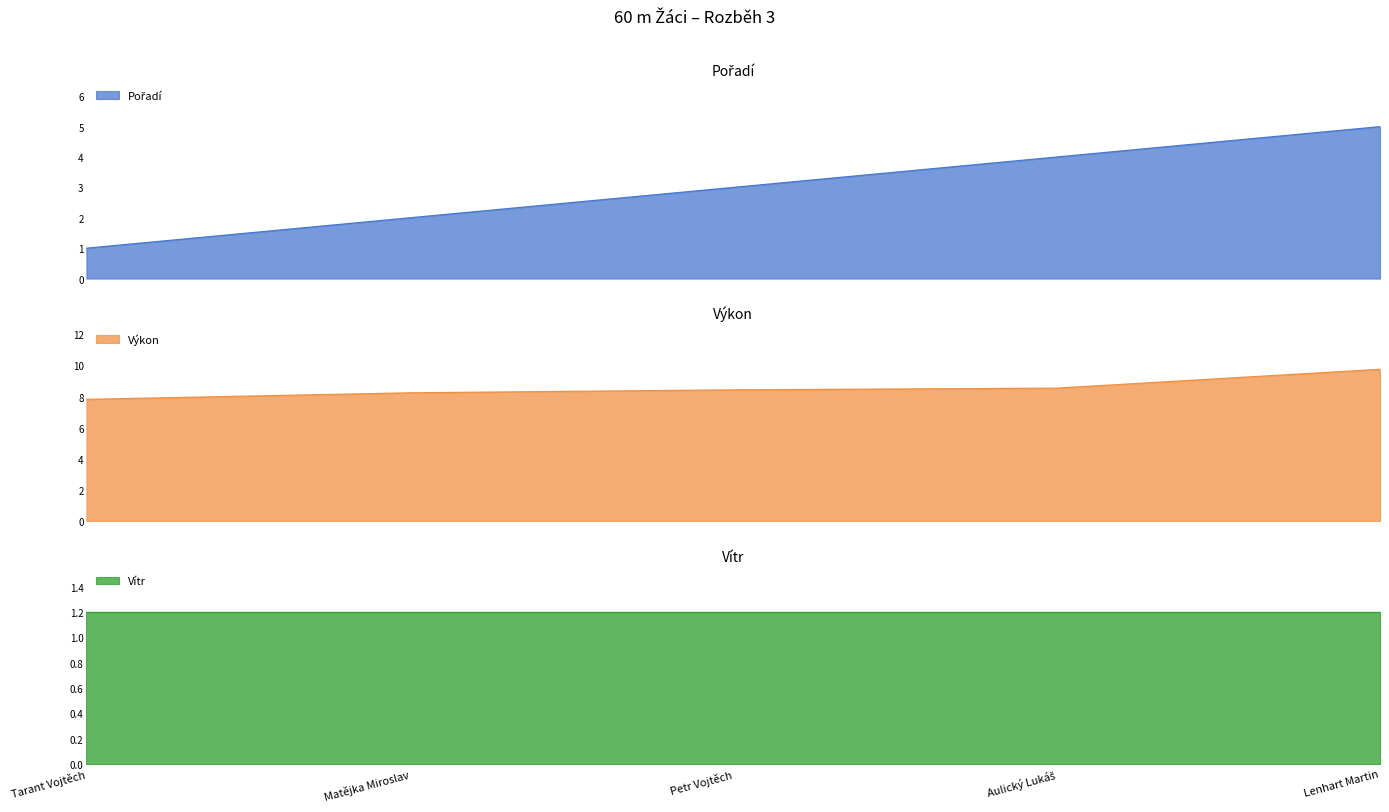

True or false: Výkon and Pořadí intersect in this chart.

False